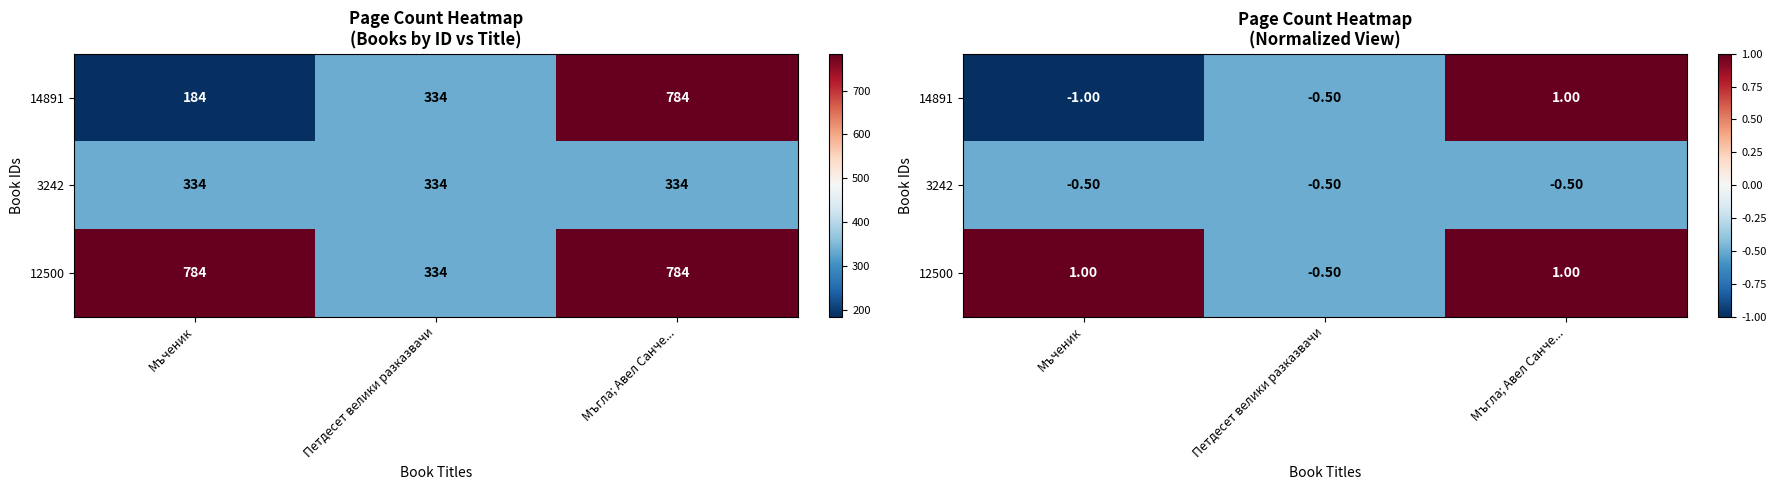

Rank the series at Мъгла; Авел Санче... from highest to lowest value.

14891, 12500, 3242